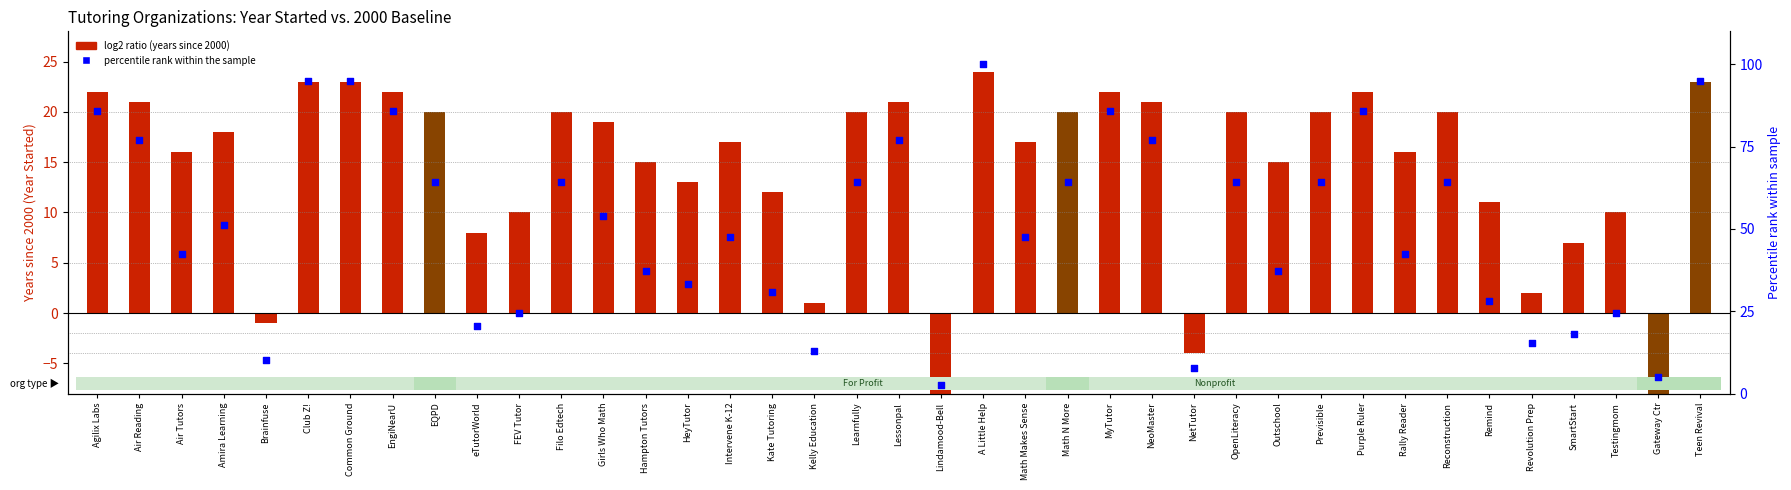

Approximately how many times larger is the value at EQPD compared to Math N More?

1.0